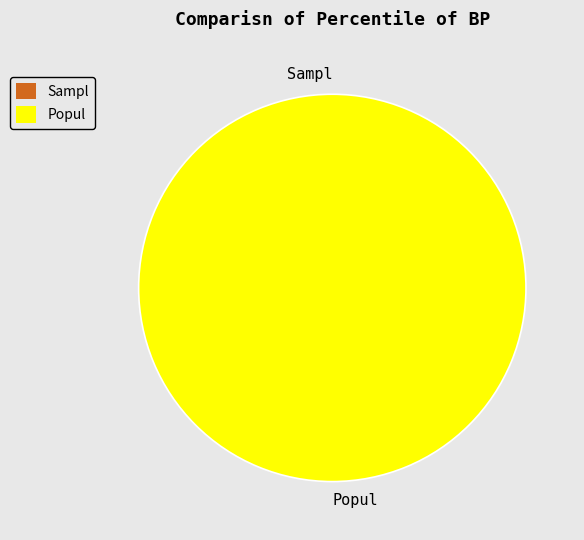

Is there any slice that represents more than half of the pie?

Yes